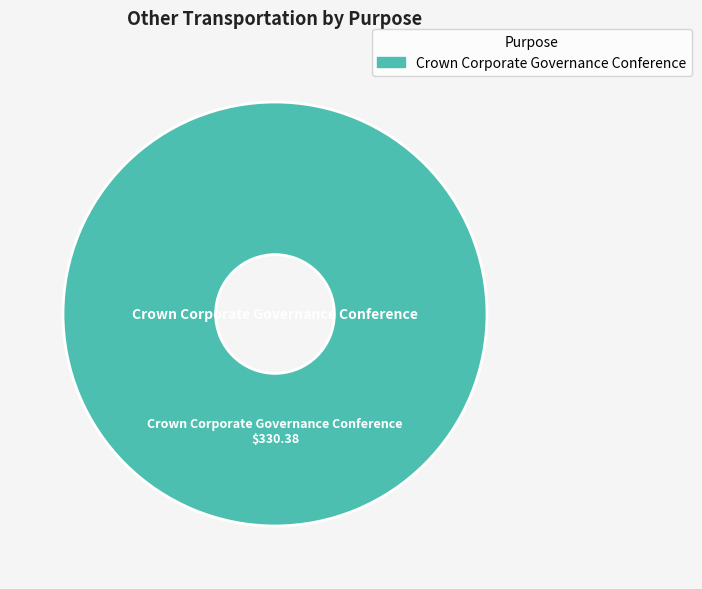

Does any single category account for the majority?

Yes